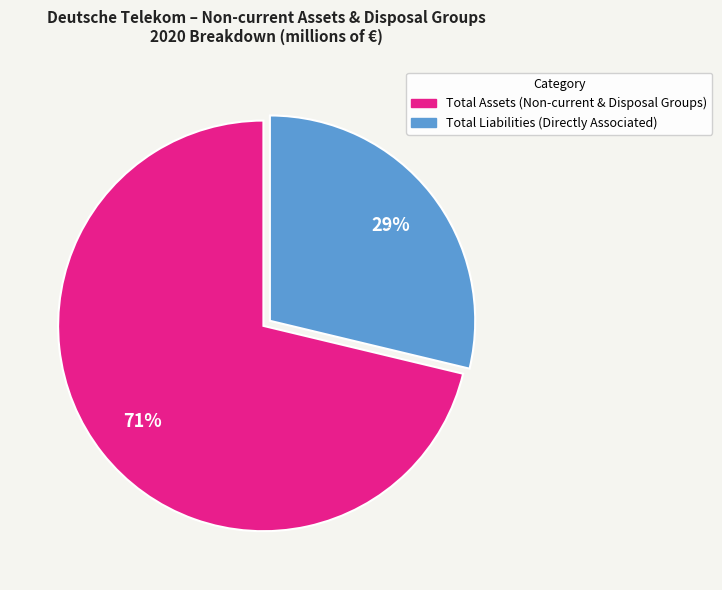

The Total Assets (Non-current & Disposal Groups) slice represents 78% of the pie. True or false?

False